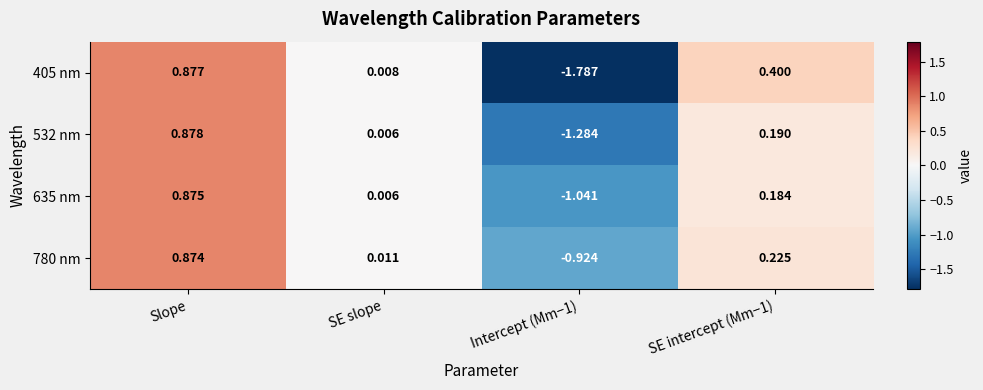

At which label does 532 nm first exceed 0?

Slope